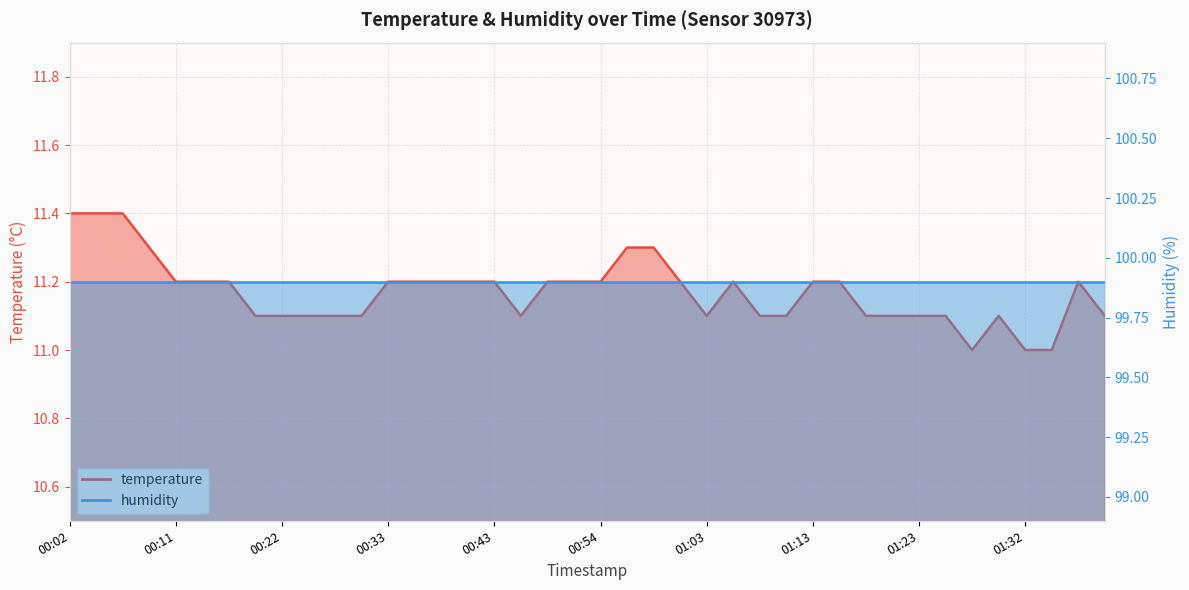

What is the difference between the second highest and second lowest values?

0.4